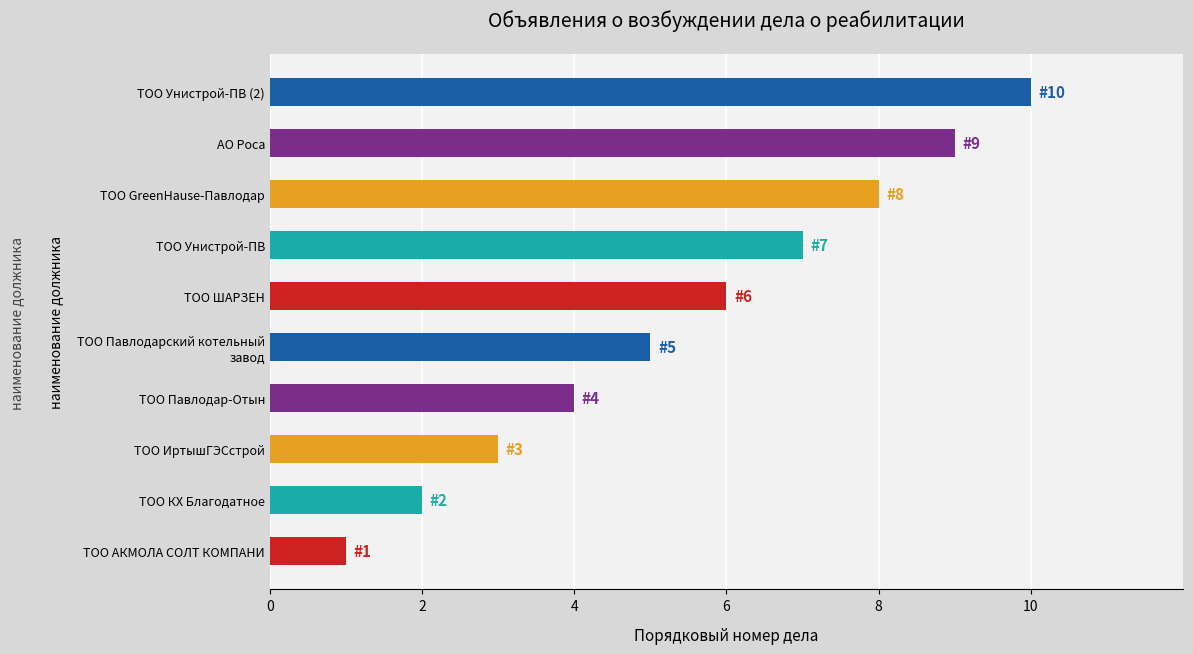

The value at АО Роса is 5. True or false?

False